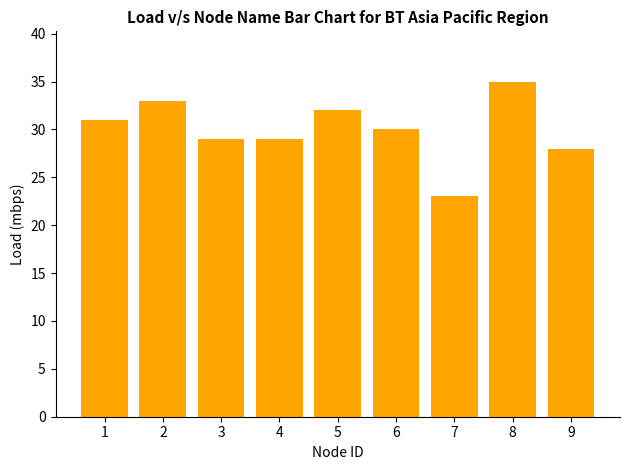

How many series are shown in this chart?

1